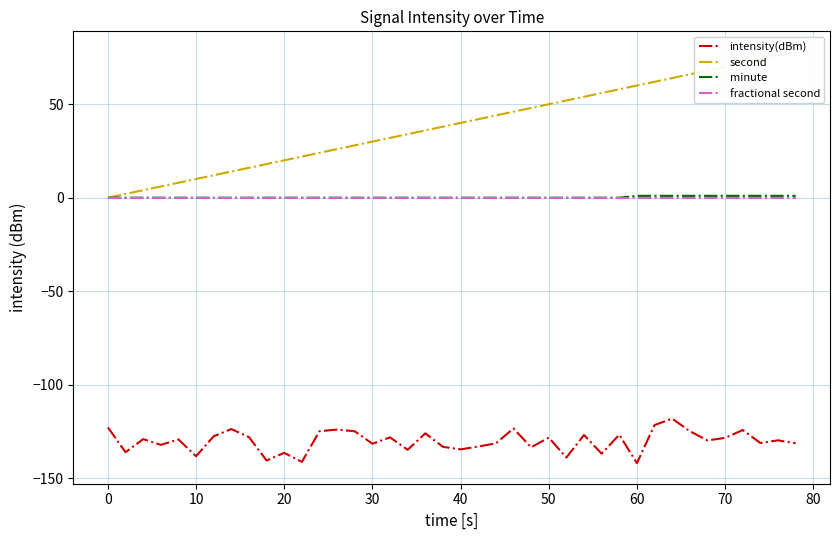

How many lines are shown in the chart?

4